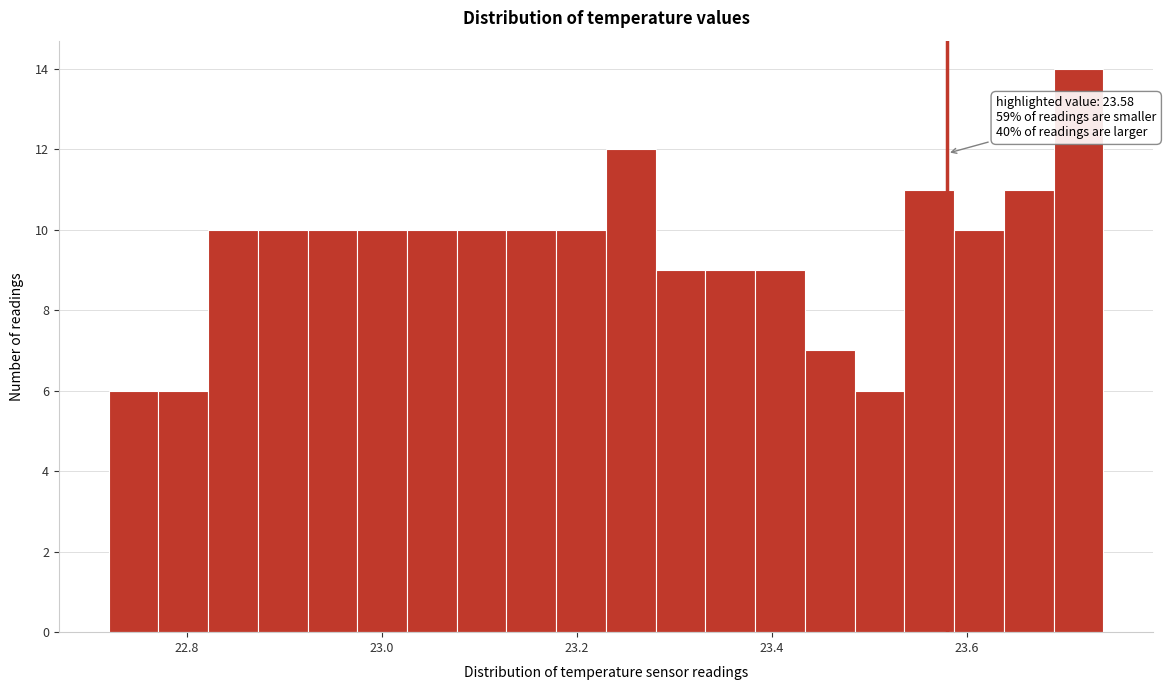

Around what value on the x-axis is the tallest bar? Give the approximate position of its centre, as read against the axis.

23.72